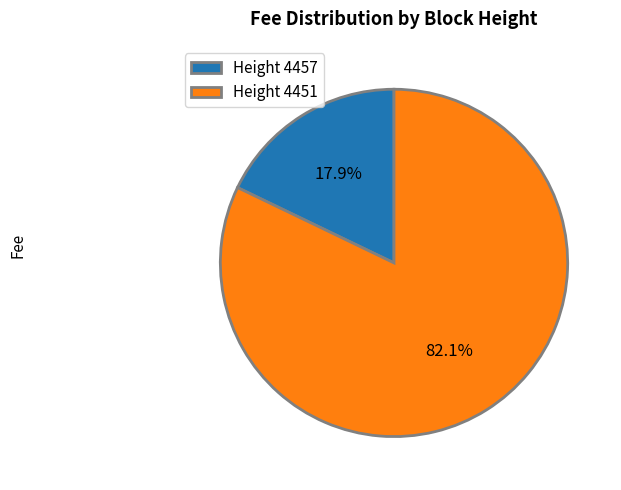

Which slice is the largest?

Height 4451